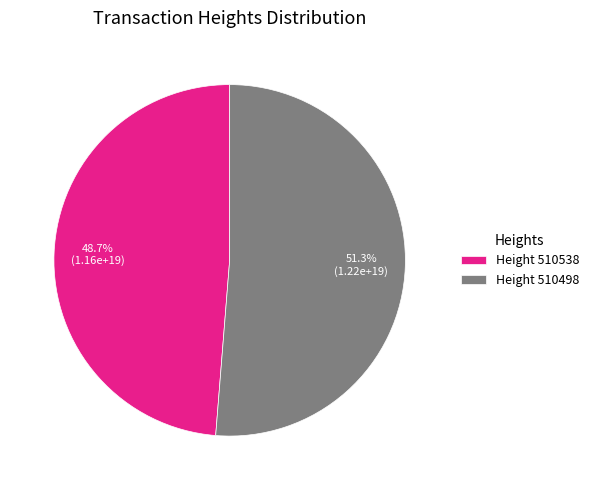

Which category has the smallest portion of the pie?

Height 510538